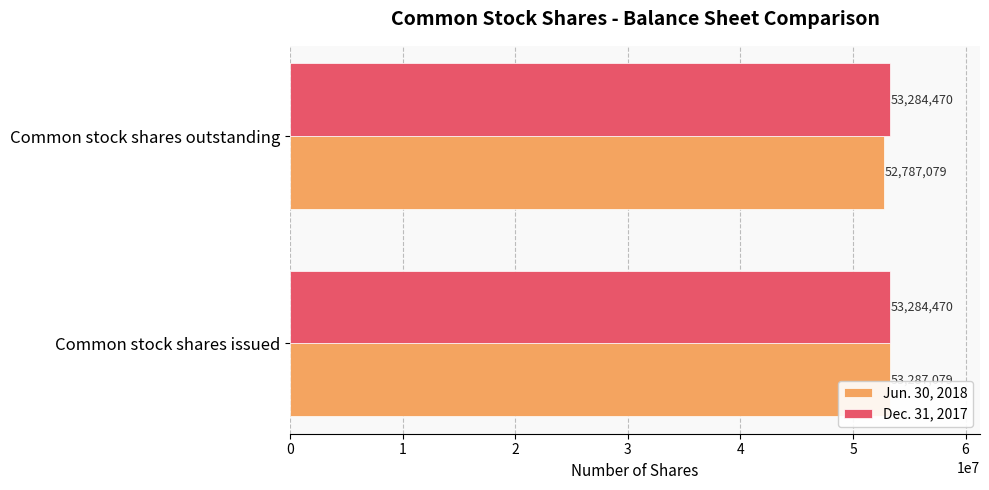

What is the total value across all series at Common stock shares outstanding?

106071549